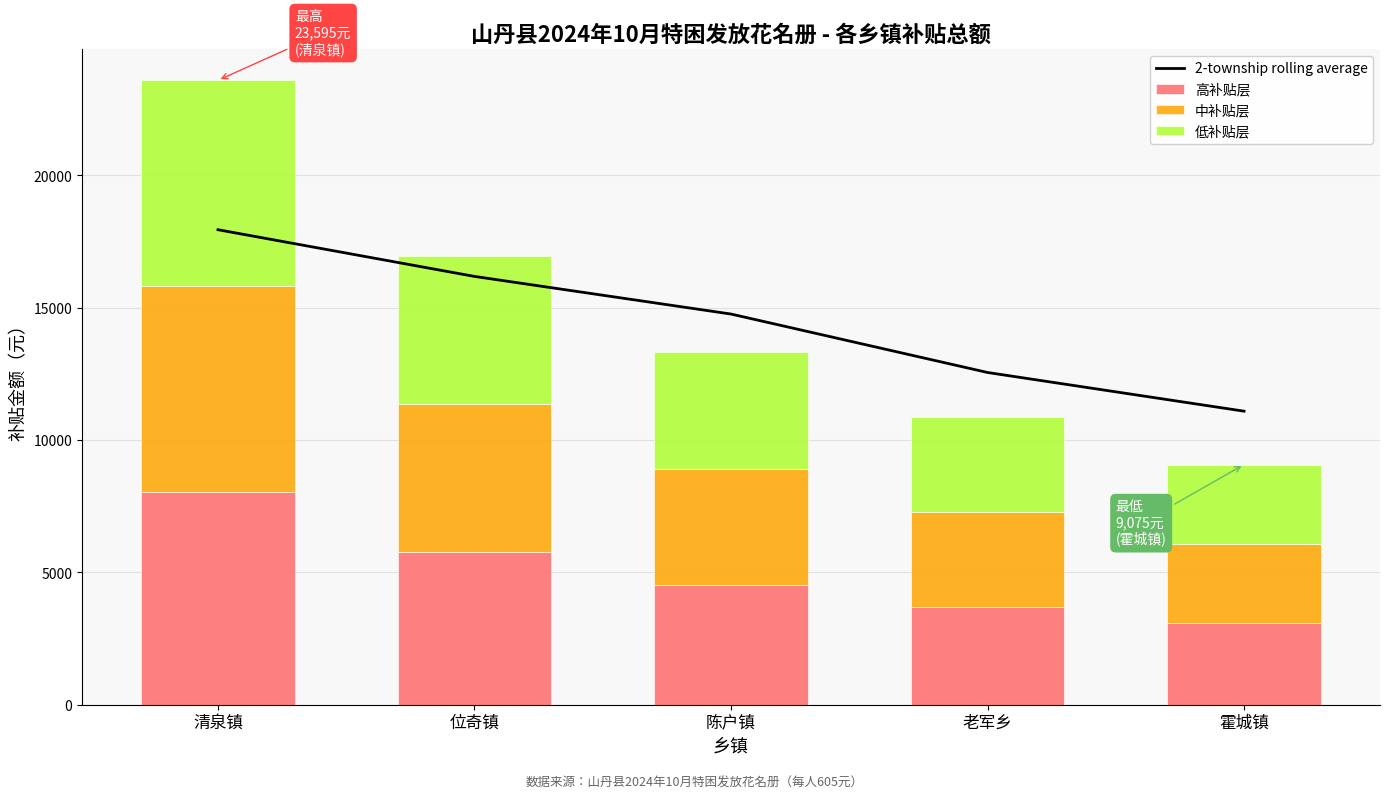

Reading left to right, what are all the values shown in this chart?

2-township rolling average: 清泉镇=17948.3	位奇镇=16183.8	陈户镇=14762.0	老军乡=12553.8	霍城镇=11091.7
高补贴层: 清泉镇=8022.3	位奇镇=5759.6	陈户镇=4525.4	老军乡=3702.6	霍城镇=3085.5
中补贴层: 清泉镇=7786.4	位奇镇=5590.2	陈户镇=4392.3	老军乡=3593.7	霍城镇=2994.7
低补贴层: 清泉镇=7786.3	位奇镇=5590.2	陈户镇=4392.3	老军乡=3593.7	霍城镇=2994.8